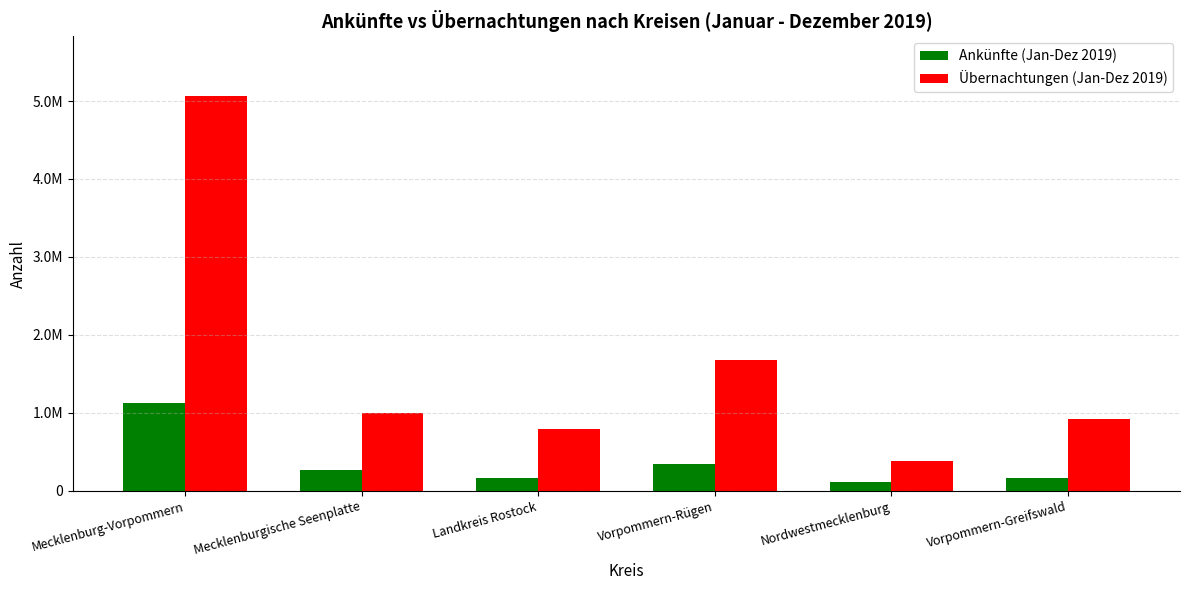

At which label does Übernachtungen (Jan-Dez 2019) first exceed 992818?

Mecklenburg-Vorpommern